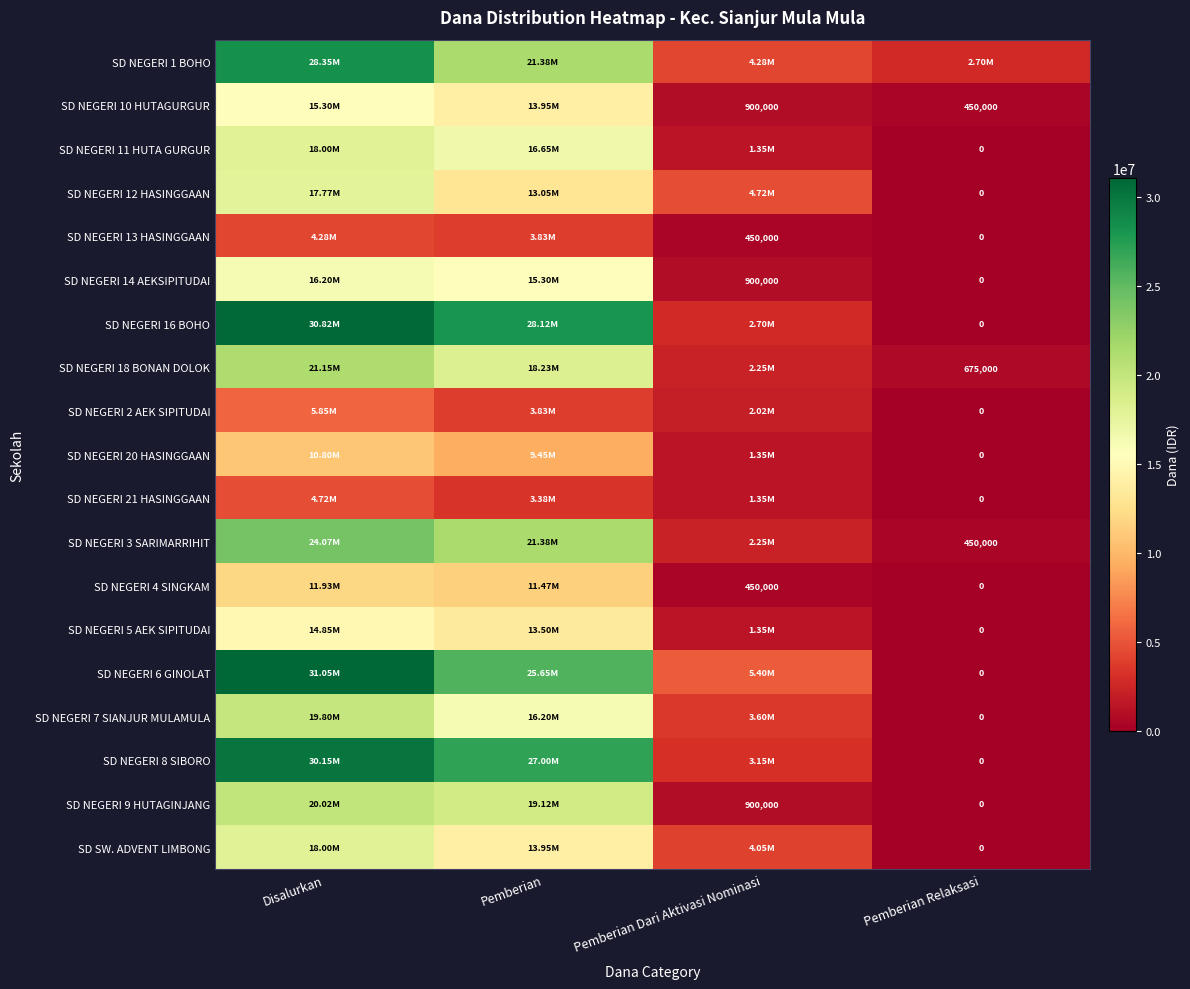

What is the difference between the maximum and second lowest values in the SD NEGERI 5 AEK SIPITUDAI series?

13500000